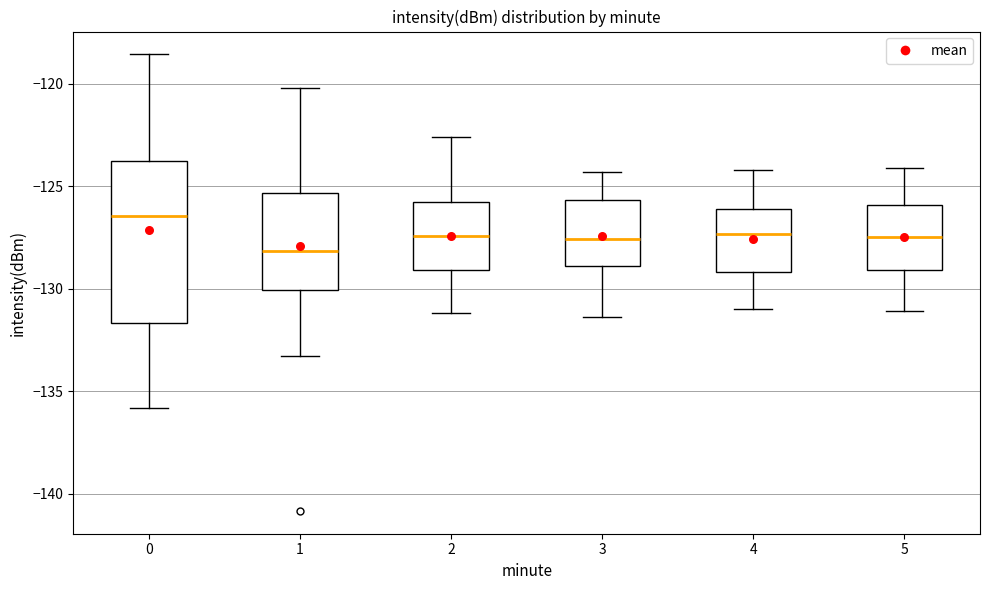

Where does the lower whisker of the box at x = 3 end on the y-axis? The values are not printed on the chart, so give them approximately, as read against the axis.

-131.5